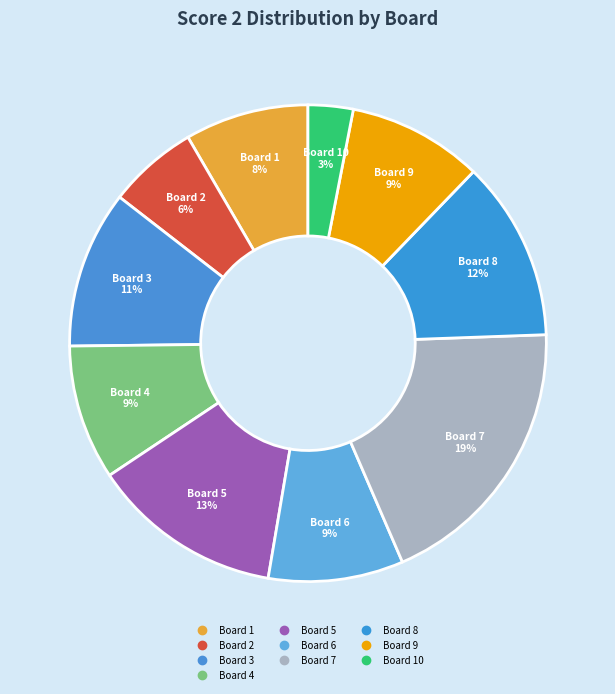

Which category has the smallest portion of the pie?

Board 10